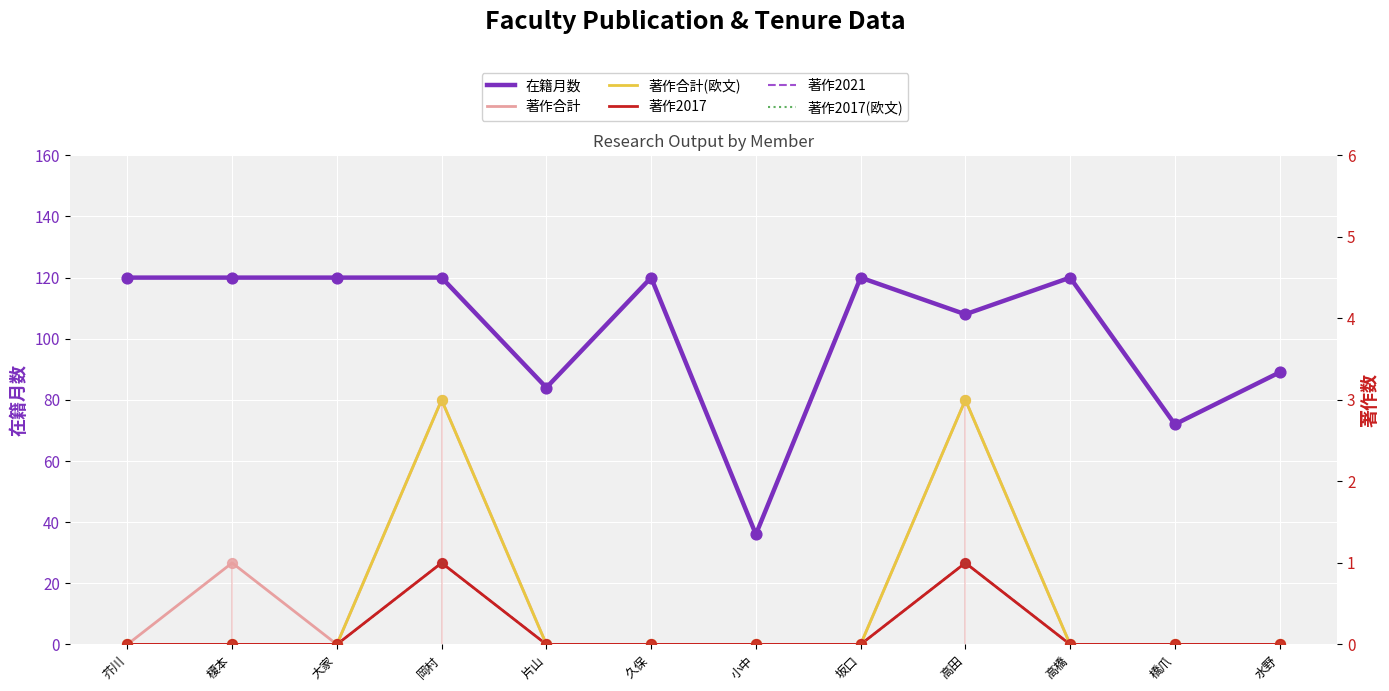

What are all the series names shown in the legend?

在籍月数, 著作合計, 著作合計(欧文), 著作2017, 著作2021, 著作2017(欧文)